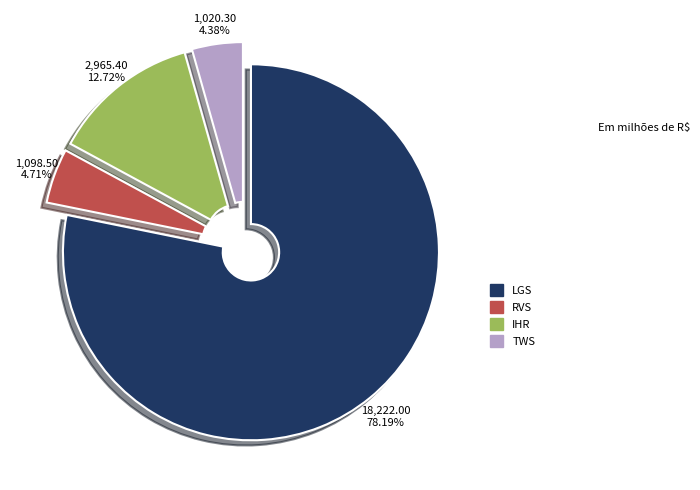

Which slice is the largest?

LGS